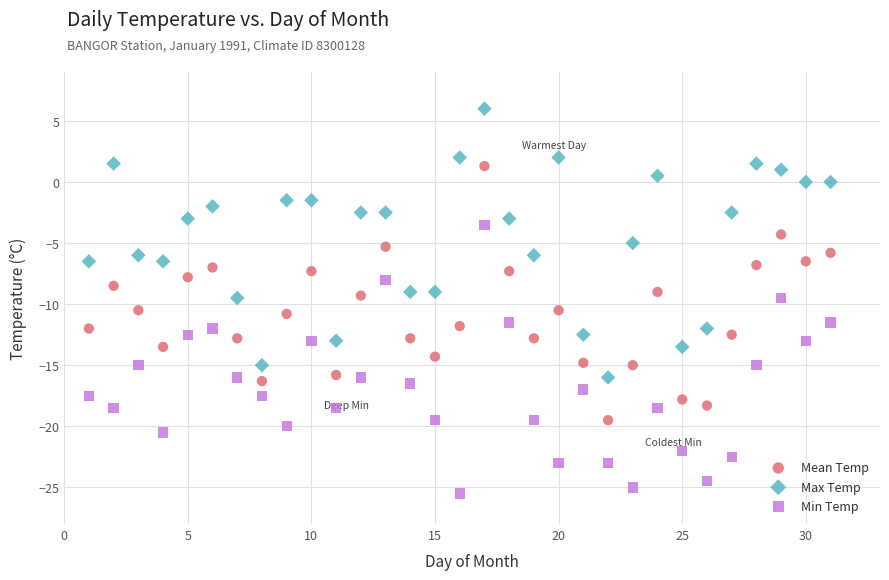

What are all the series names shown in the legend?

Mean Temp, Max Temp, Min Temp